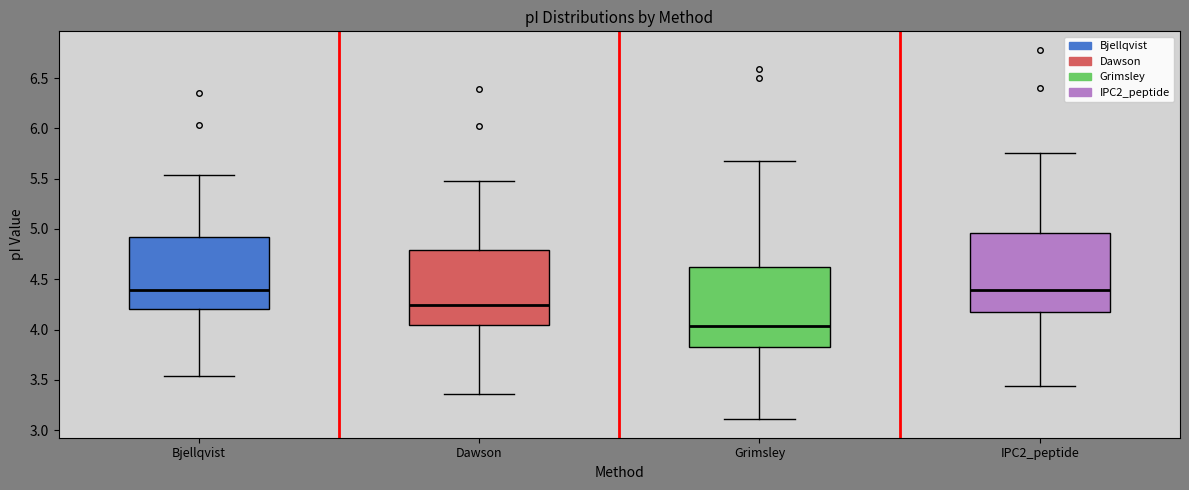

Reading left to right, read every box against the y-axis: the position of its median line, the range the box covers, and the ends of its whiskers. The values are not printed on the chart, so give them approximately, as read against the axis.

Bjellqvist: median 4.40, box 4.20 to 4.90, whiskers 3.55 to 5.55
Dawson: median 4.25, box 4.05 to 4.80, whiskers 3.35 to 5.45
Grimsley: median 4.05, box 3.85 to 4.60, whiskers 3.10 to 5.70
IPC2_peptide: median 4.40, box 4.15 to 4.95, whiskers 3.45 to 5.75